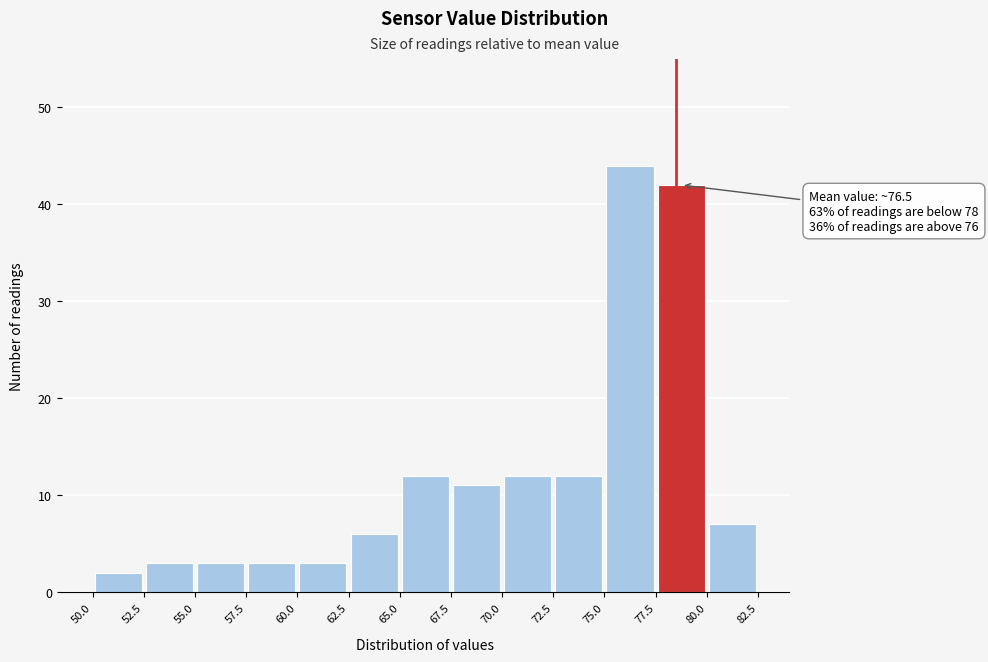

Which range on the x-axis has the tallest bar?

75.0 to 77.5